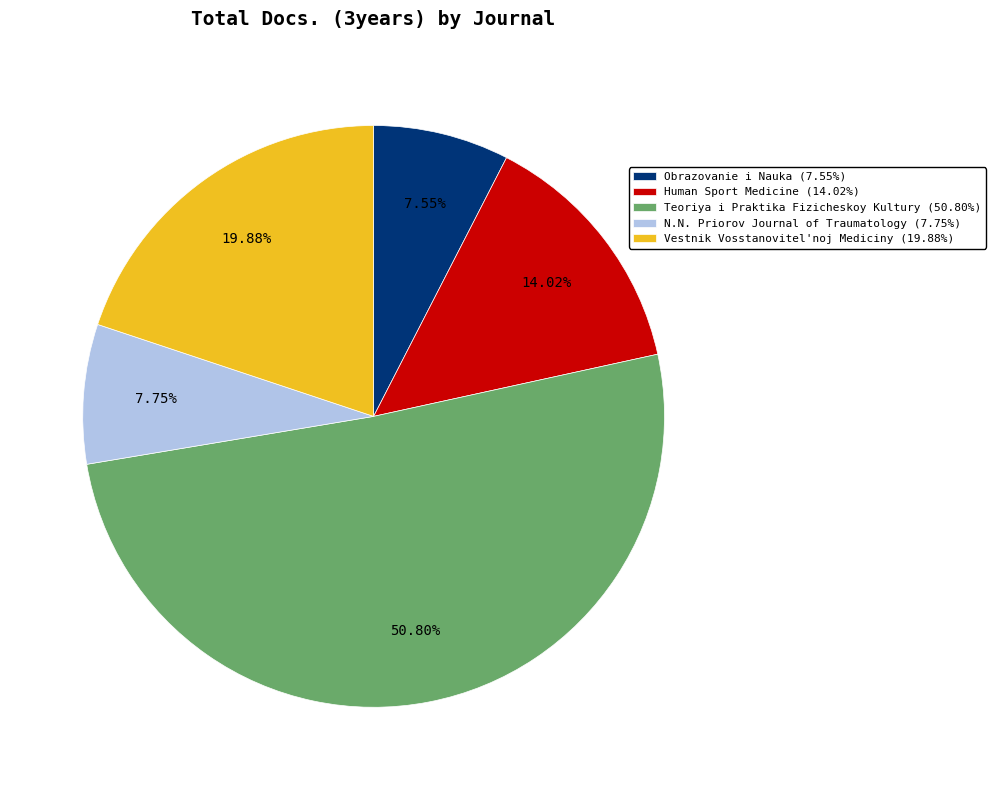

Count the number of slices in the pie.

5